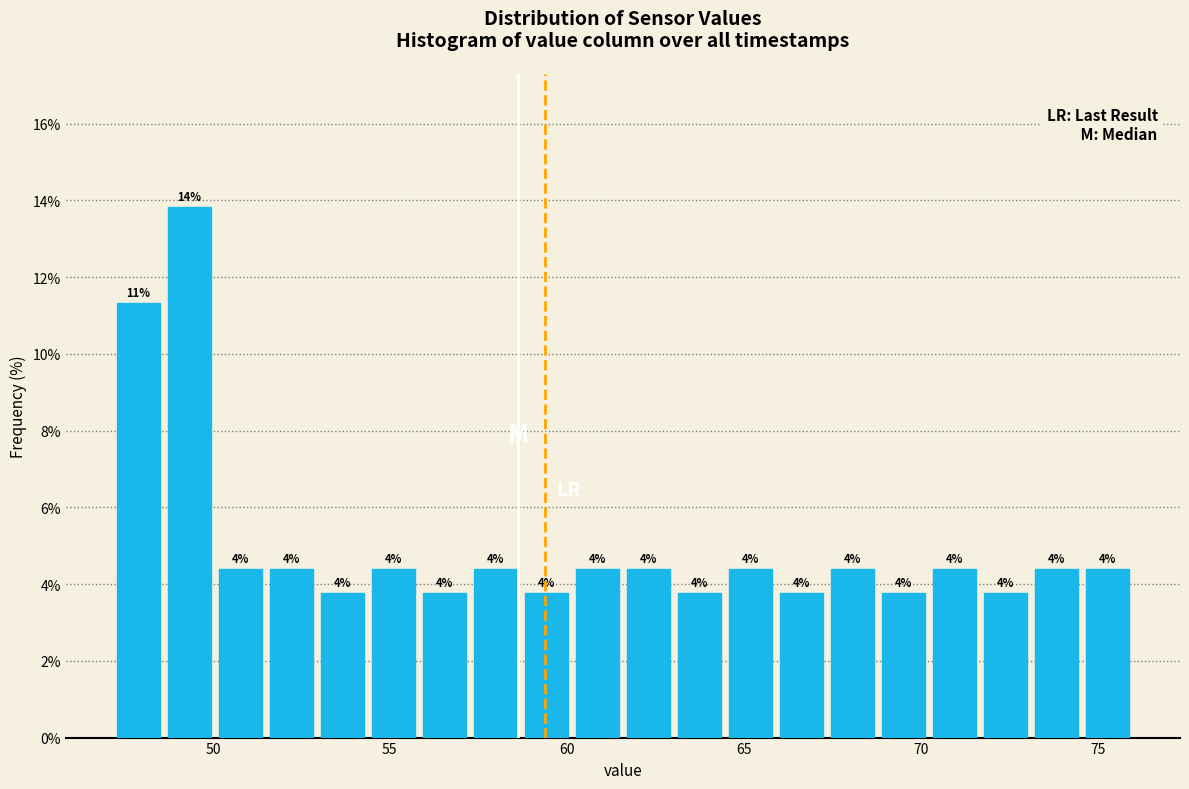

Around what value on the x-axis is the tallest bar? Give the approximate position of its centre, as read against the axis.

49.5